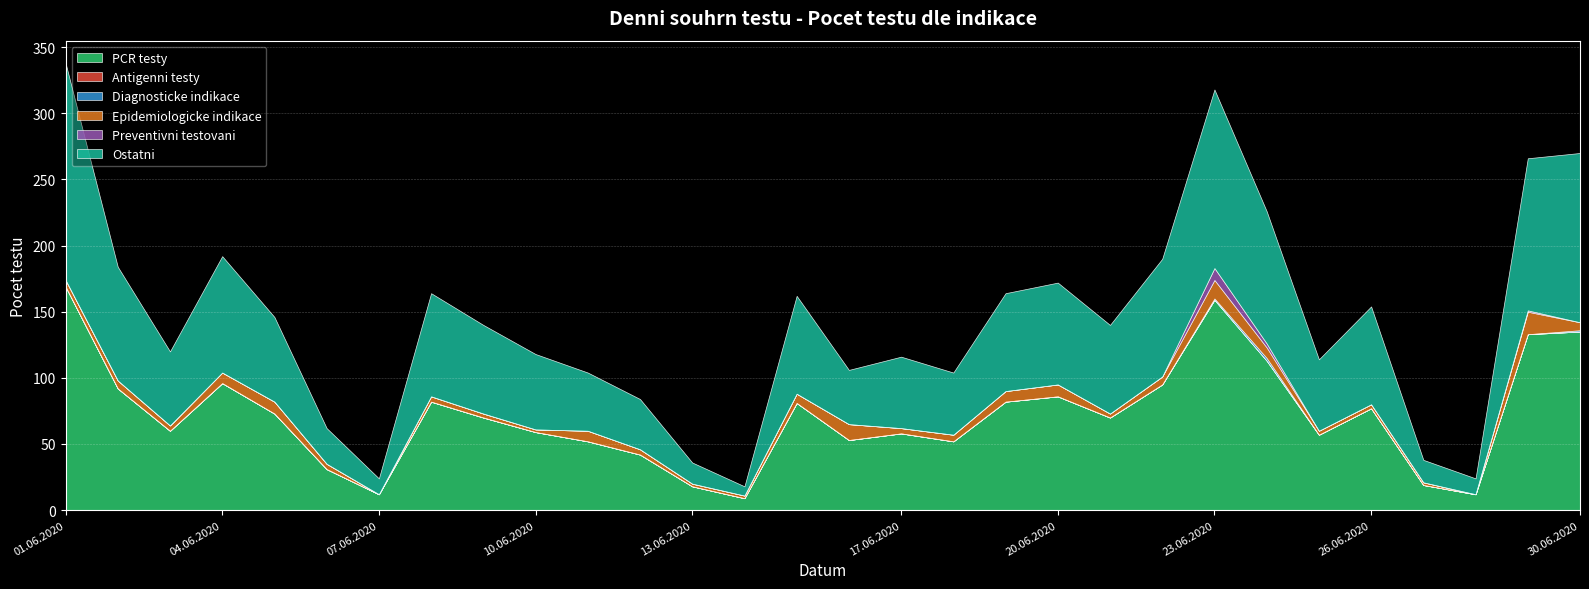

Reading right to left, what are all the values shown in this chart?

PCR testy: 135	133	12	19	77	57	113	159	95	70	86	82	52	58	53	81	9	18	42	52	59	70	82	12	31	73	96	60	92	169
Antigenni testy: 0	0	0	0	0	0	0	0	0	0	0	0	0	0	0	0	0	0	0	0	0	0	0	0	0	0	0	0	0	0
Diagnosticke indikace: 1	0	0	0	0	0	2	1	0	0	0	0	0	0	0	0	0	0	0	0	0	0	0	0	0	0	0	0	0	0
Epidemiologicke indikace: 6	17	0	2	3	3	8	14	6	3	9	8	5	4	12	7	2	2	4	8	2	3	4	0	4	9	8	4	6	5
Preventivni testovani: 0	1	0	0	0	0	3	9	0	0	0	0	0	0	0	0	0	0	0	0	0	0	0	0	0	0	0	0	0	0
Ostatni: 128	115	12	17	74	54	100	135	89	67	77	74	47	54	41	74	7	16	38	44	57	67	78	12	27	64	88	56	86	164